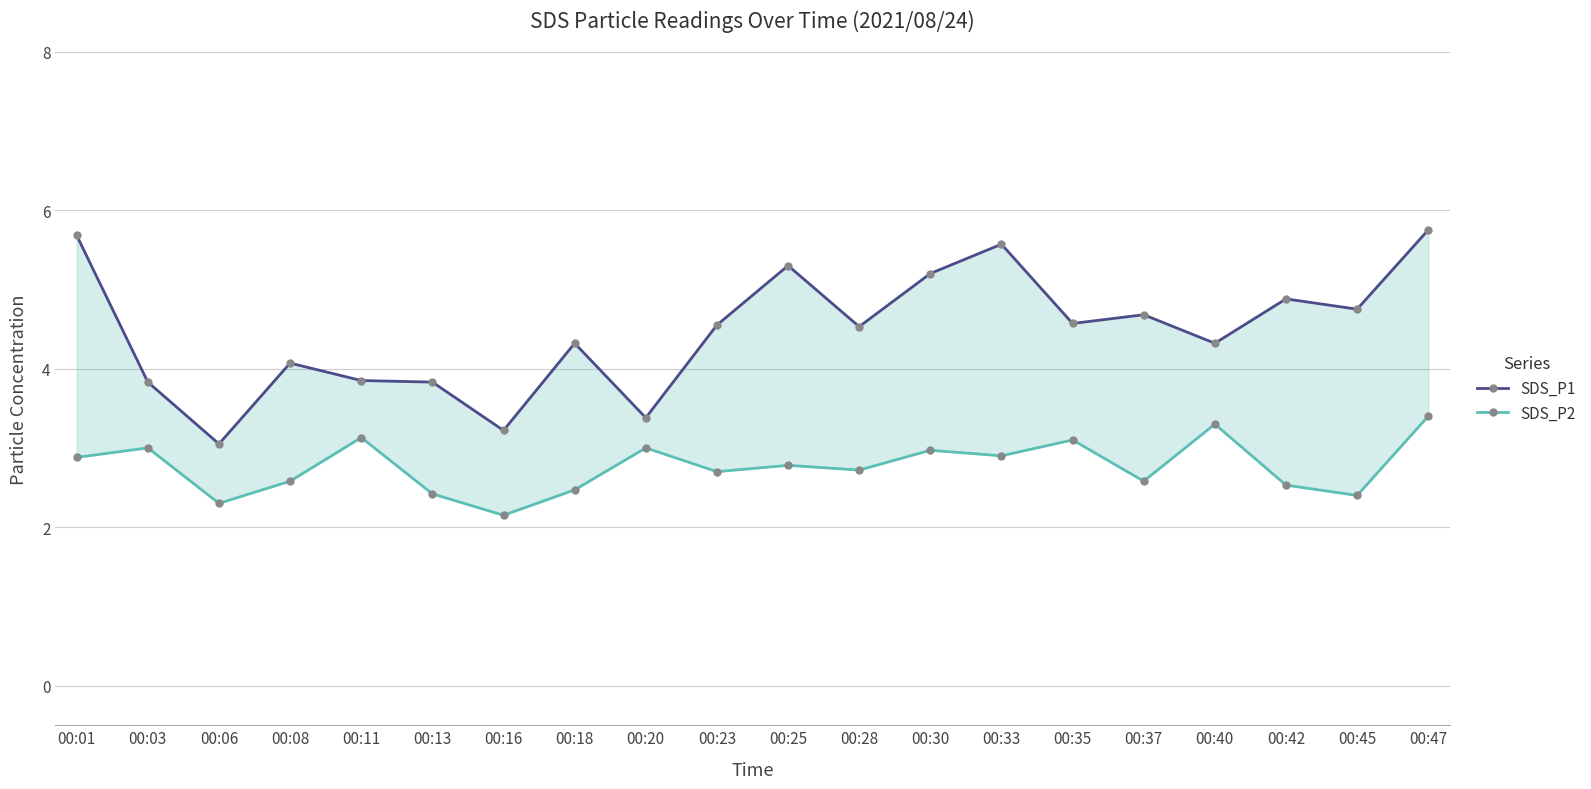

What is the value of the SDS_P1 point at the 10th from the left?

4.5